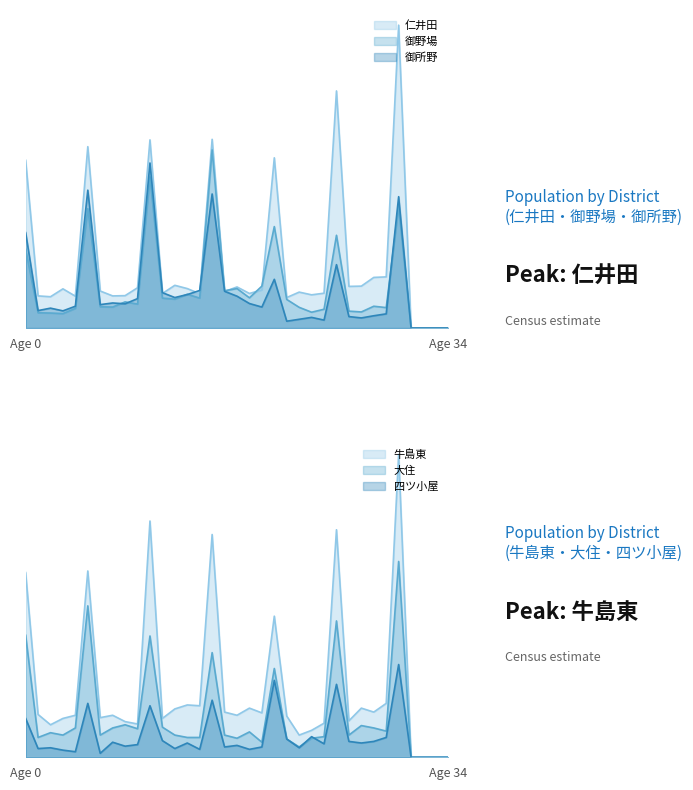

Which category has the highest value in the 四ツ小屋 (Total) series?

30